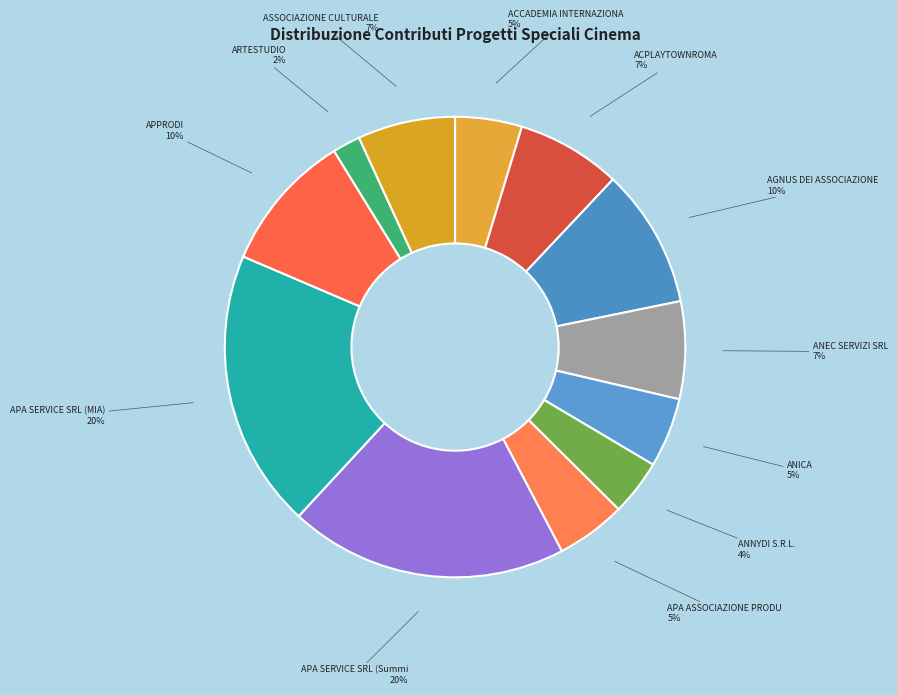

Rank the categories by value from lowest to highest.

ARTESTUDIO, ANNYDI S.R.L., ACCADEMIA INTERNAZIONALE ARTE ISCHIA, ANICA, APA ASSOCIAZIONE PRODUTTORI AUDIOVISIVI, ANEC SERVIZI SRL, ASSOCIAZIONE CULTURALE MAGNA GRECIA, ACPLAYTOWNROMA, AGNUS DEI ASSOCIAZIONE, APPRODI, APA SERVICE SRL (Summit), APA SERVICE SRL (MIA)